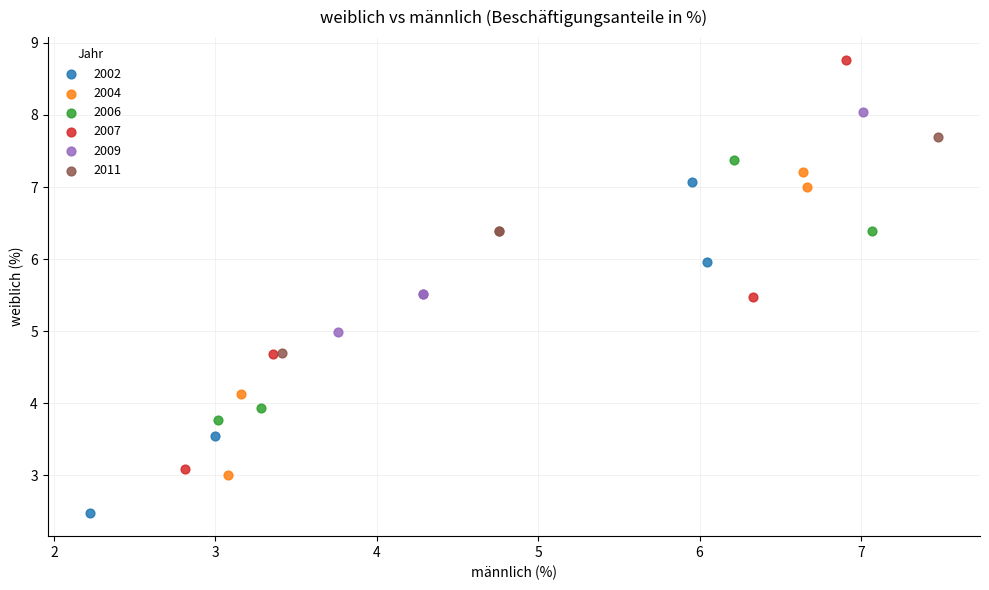

Which series contains the highest Y value?

2007